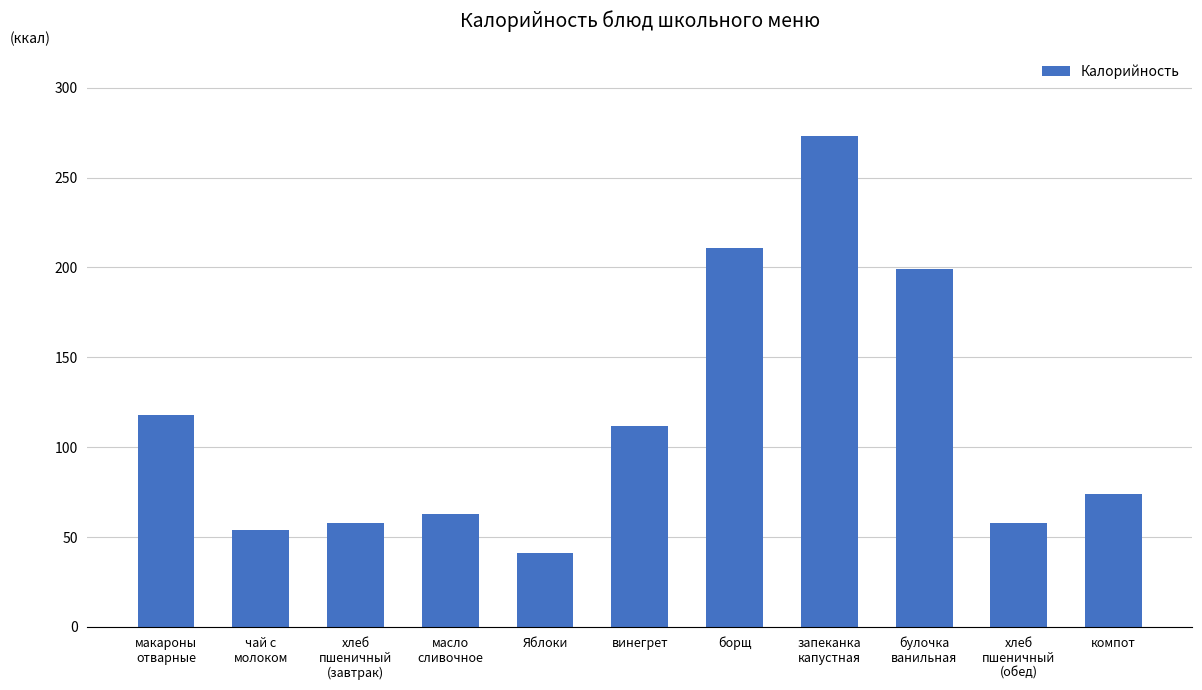

How many categories are shown in the chart?

11